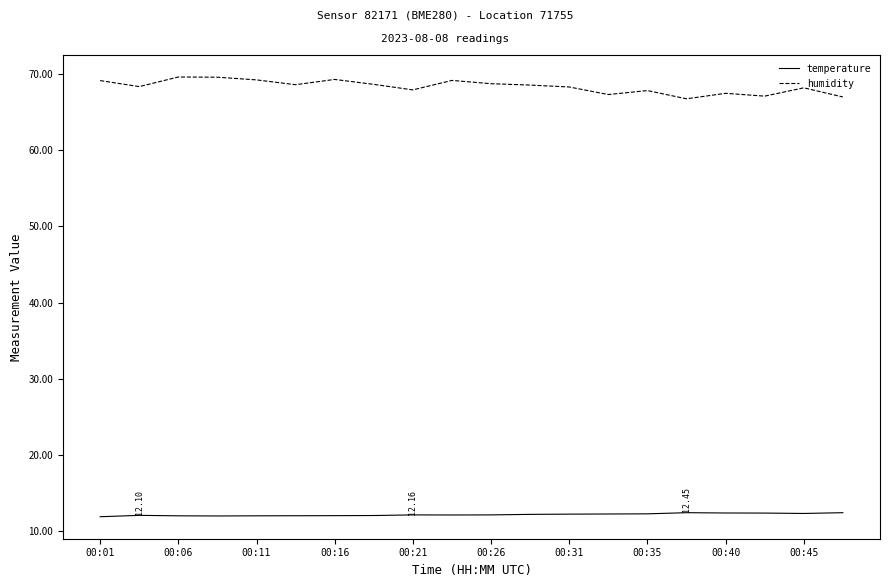

What is the average value of the humidity series?

68.3